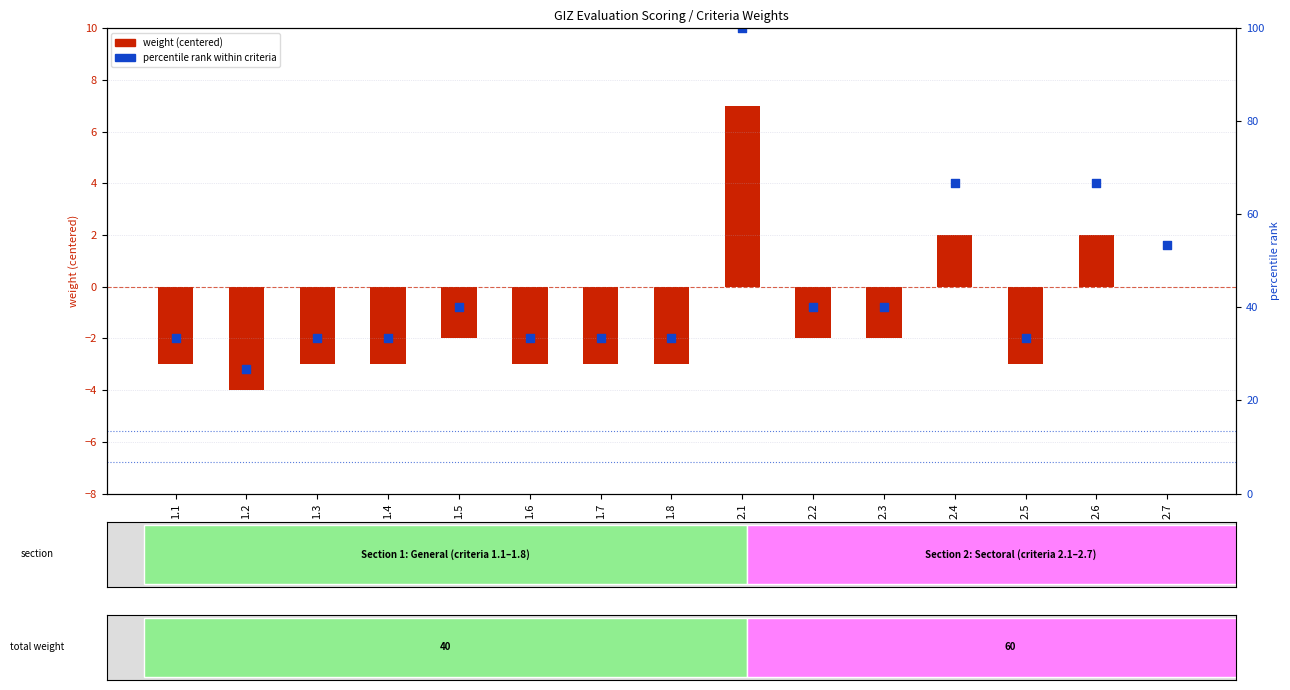

At which category is the sum across all series the highest?

2.1